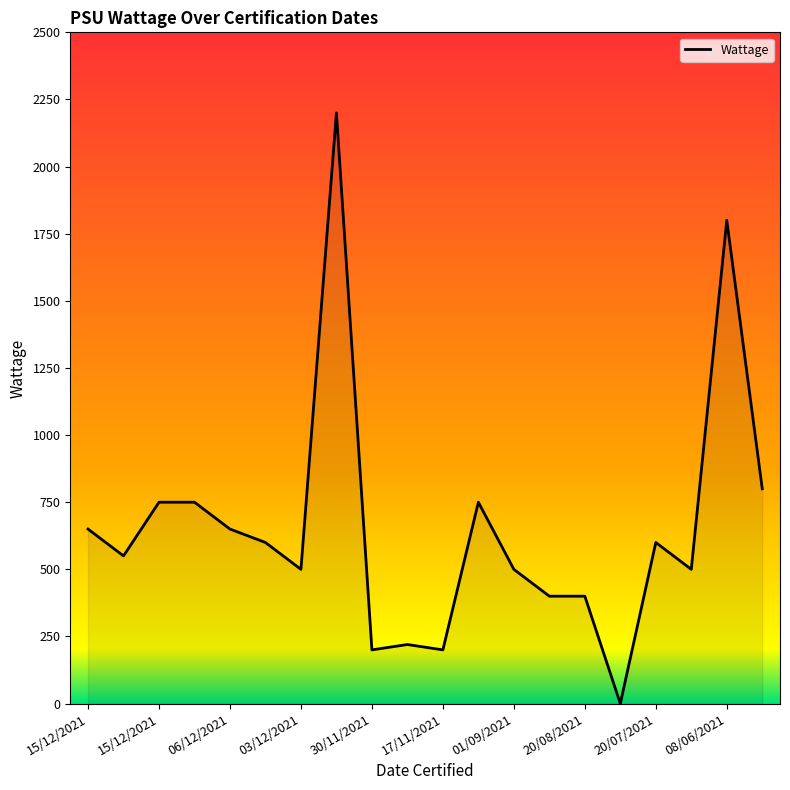

What is the maximum value shown in the chart?

2200